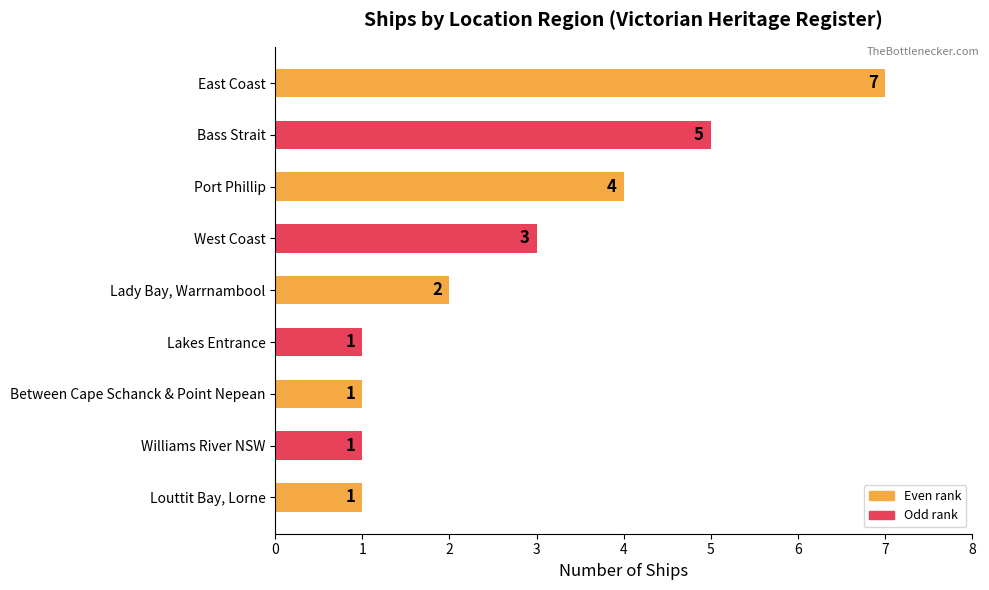

Approximately how many times larger is the value at Lady Bay, Warrnambool compared to Williams River NSW?

2.0